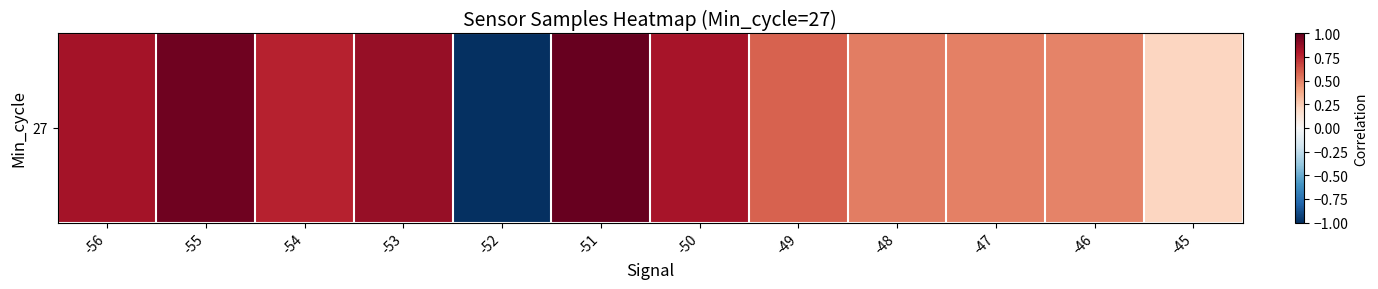

What value does the data have at -51?

1.0